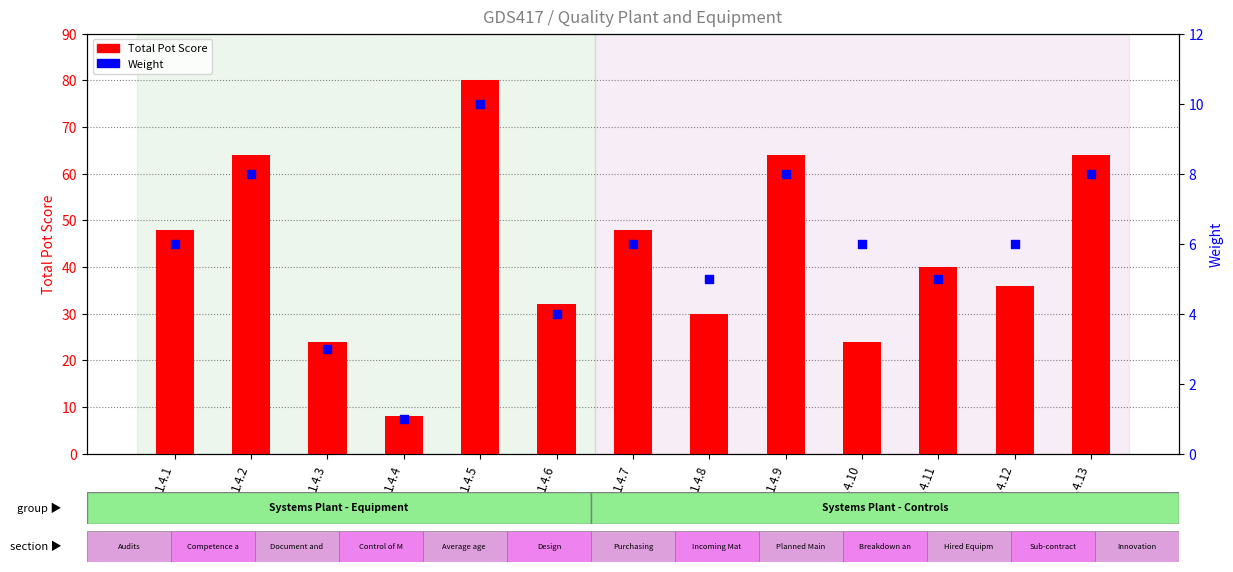

Which series has the largest Y range (max minus min)?

Total Pot Score